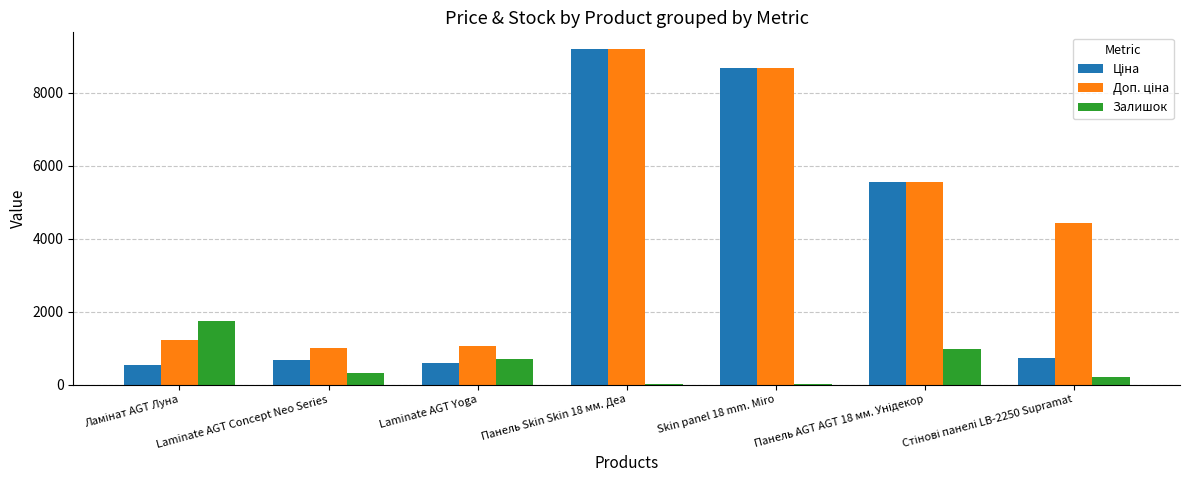

What is the total value across all series at Laminate AGT Concept Neo Series?

2001.0